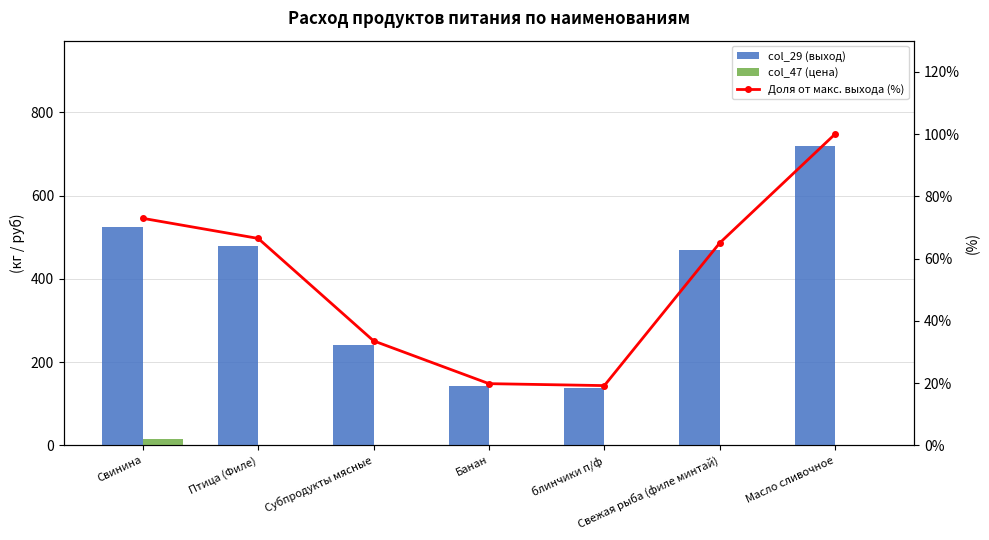

True or false: col_47 (цена) has a value of 14.1 at Свинина.

True